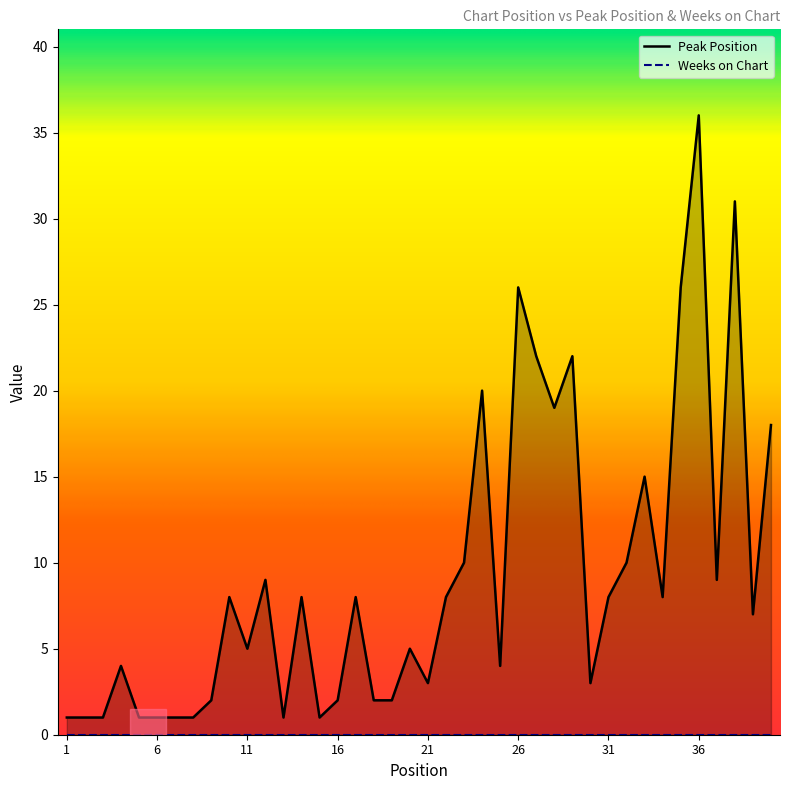

Rank the categories by value from lowest to highest.

1, 2, 3, 5, 6, 7, 8, 13, 15, 9, 16, 18, 19, 21, 30, 4, 25, 11, 20, 39, 10, 14, 17, 22, 31, 34, 12, 37, 23, 32, 33, 40, 28, 24, 27, 29, 26, 35, 38, 36